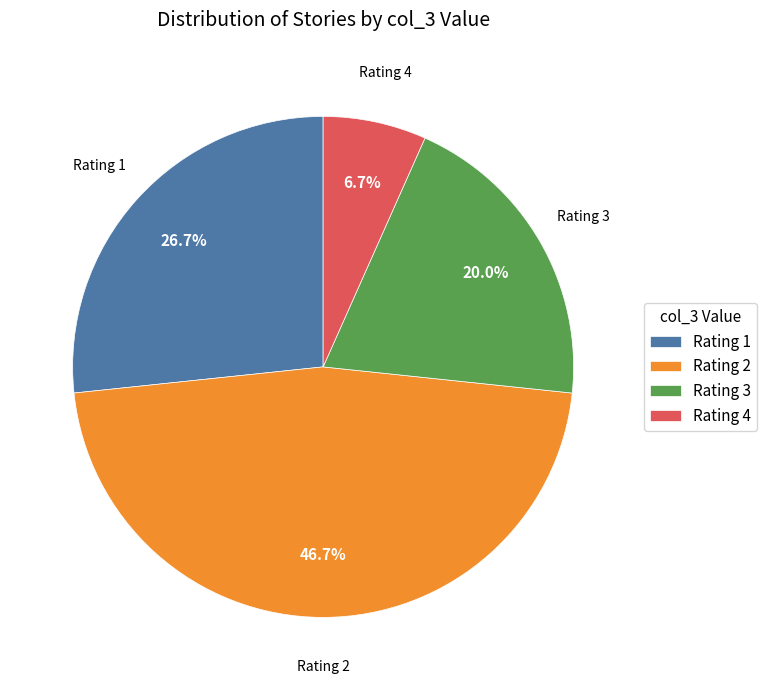

Is there any slice that represents more than half of the pie?

No